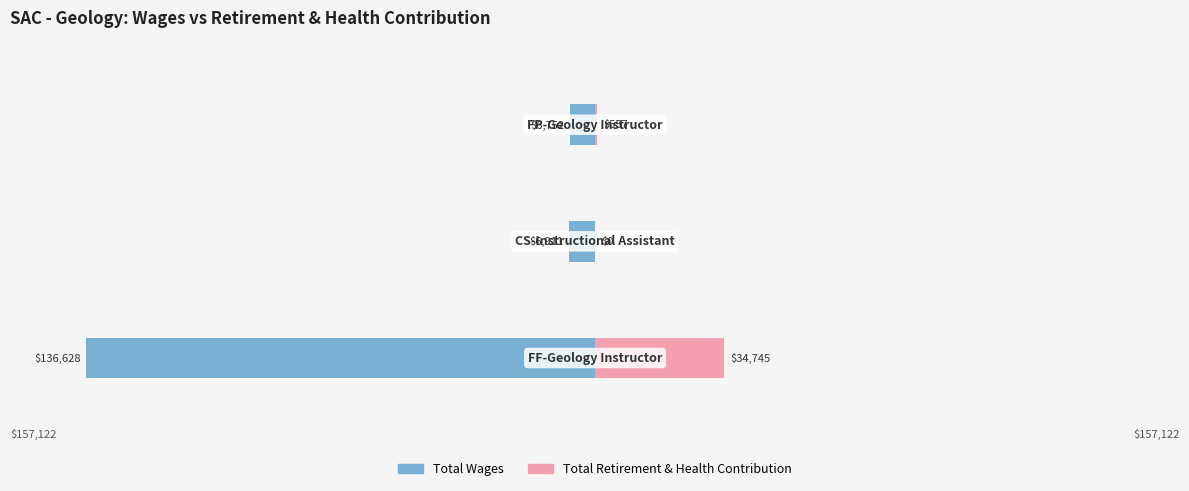

Reading right to left, what are all the values shown in this chart?

Total Wages: -6752	-6911	-136628
Total Retirement & Health Contribution: 557	0	34745